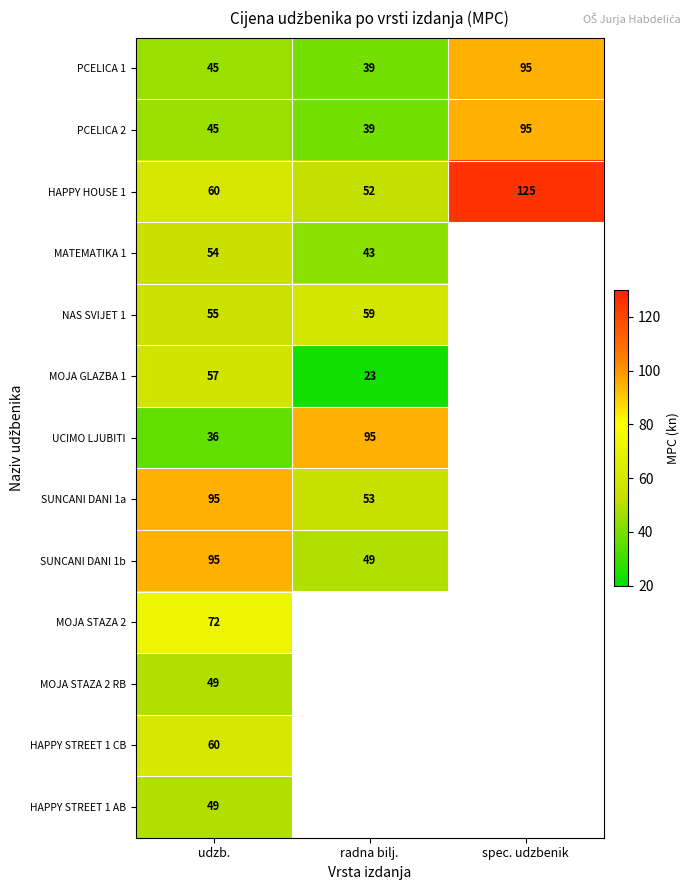

What is the greatest value displayed?

125.0